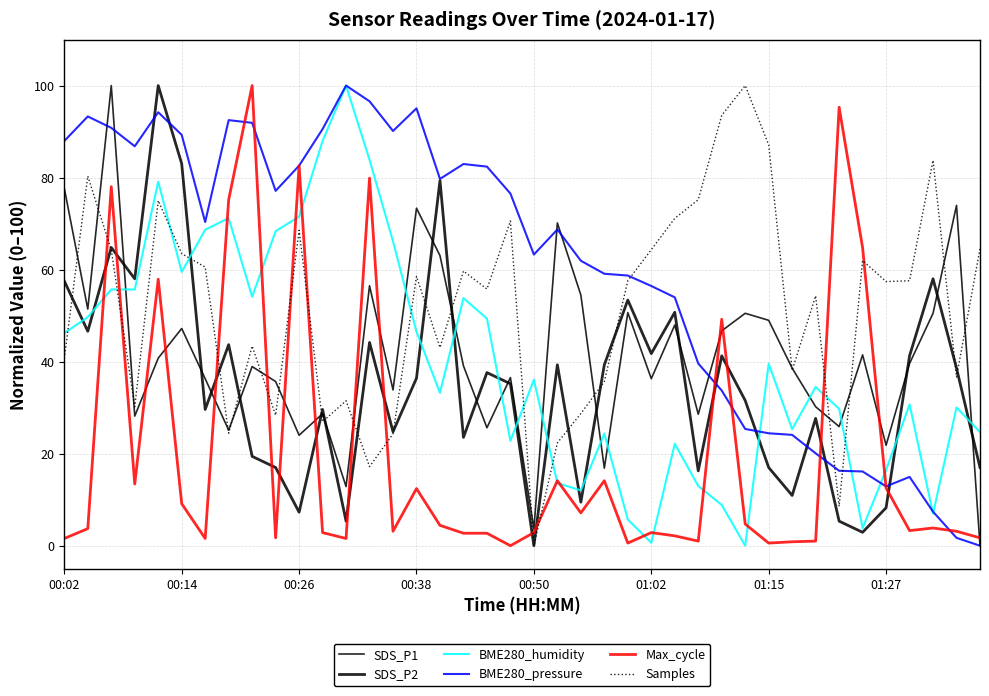

Is this an area chart (filled region under the line)?

No